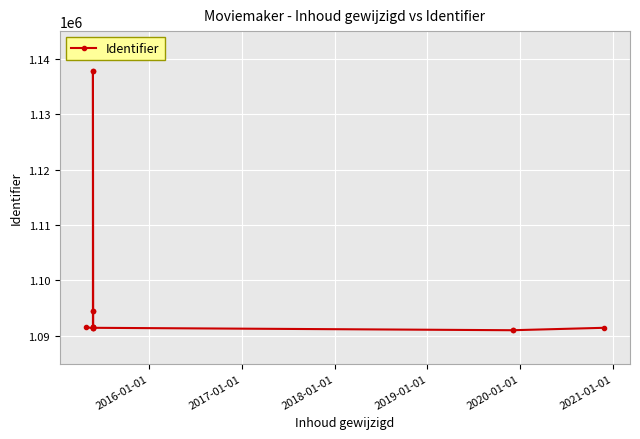

Count the number of data series in this chart.

1